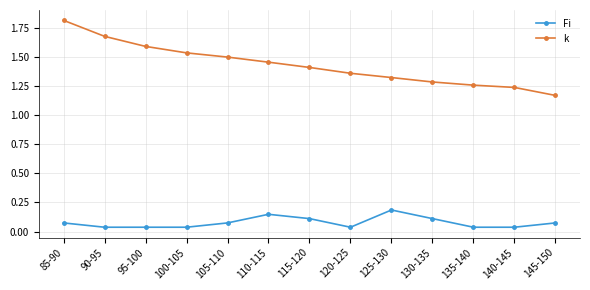

Which series has the largest range (max minus min)?

k